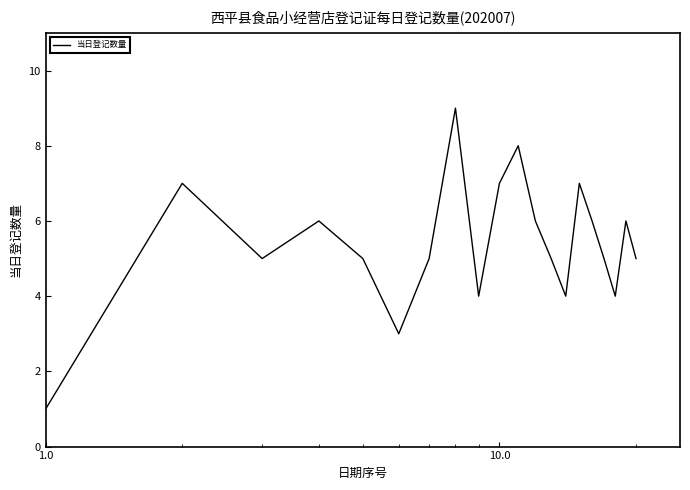

What is the difference between the maximum and minimum values?

8